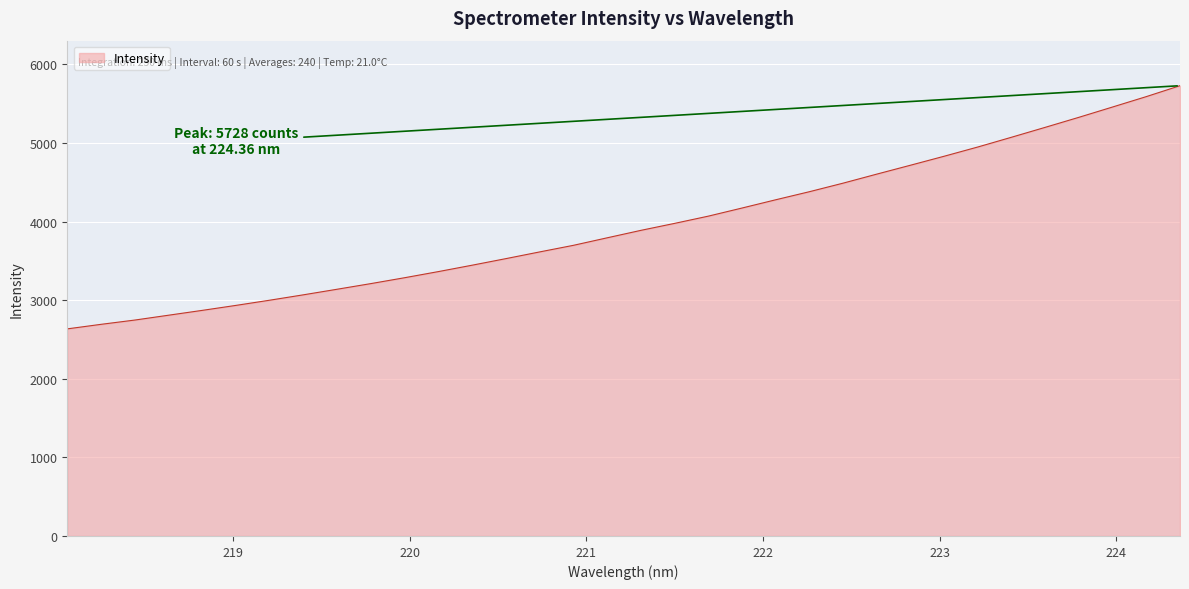

What is the minimum value shown in the chart?

2634.6